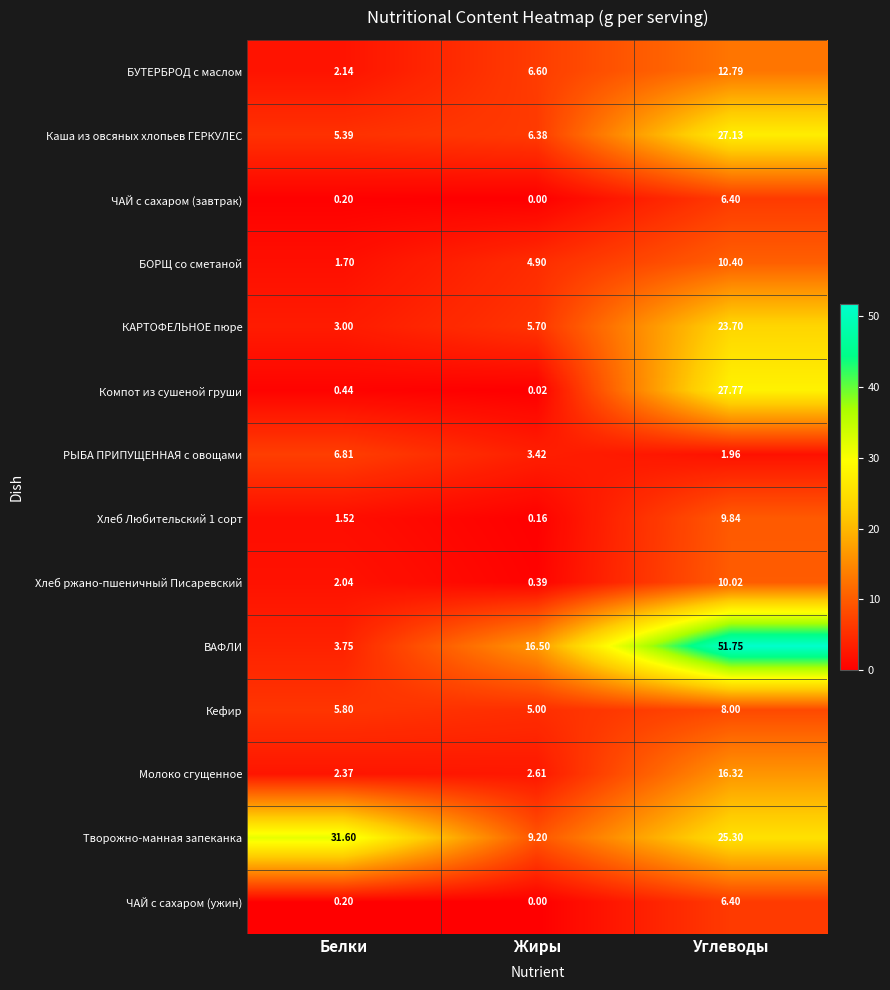

At which label is ВАФЛИ closest to 27?

Жиры